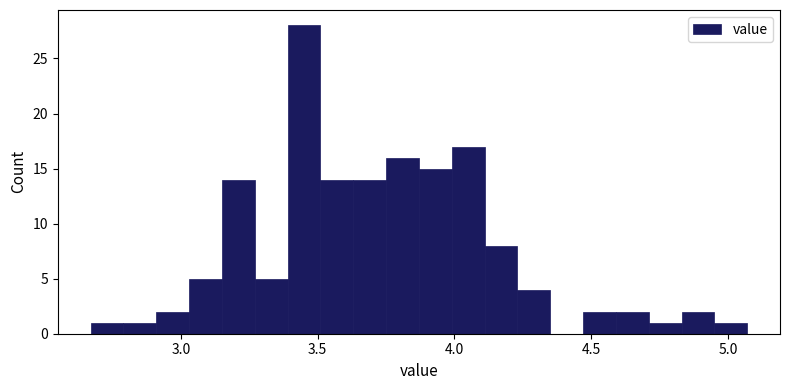

Around what value on the x-axis is the tallest bar? Give the approximate position of its centre, as read against the axis.

3.45